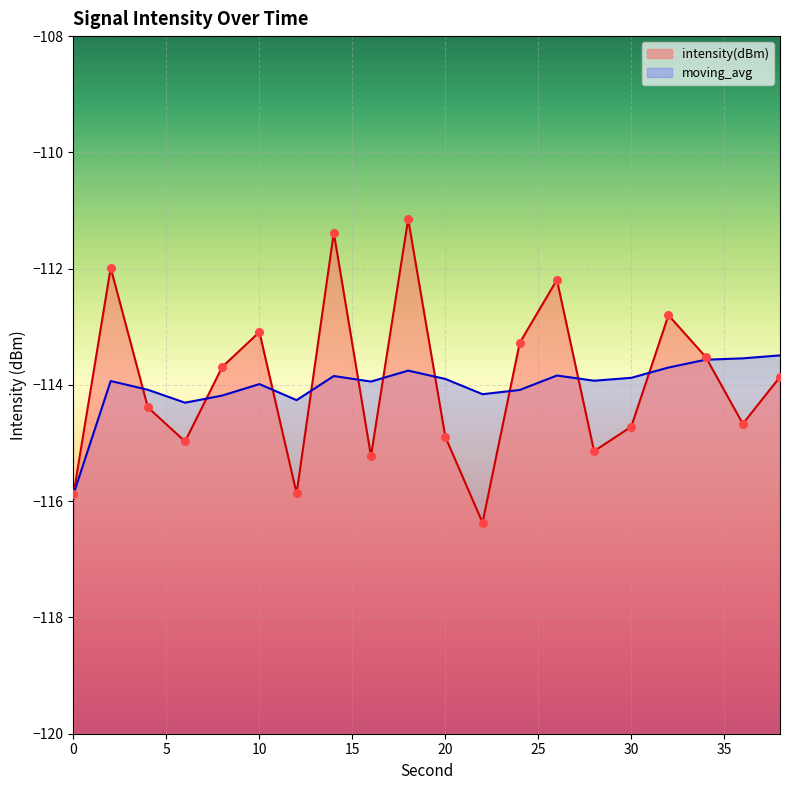

Which series contains the highest Y value?

intensity(dBm)